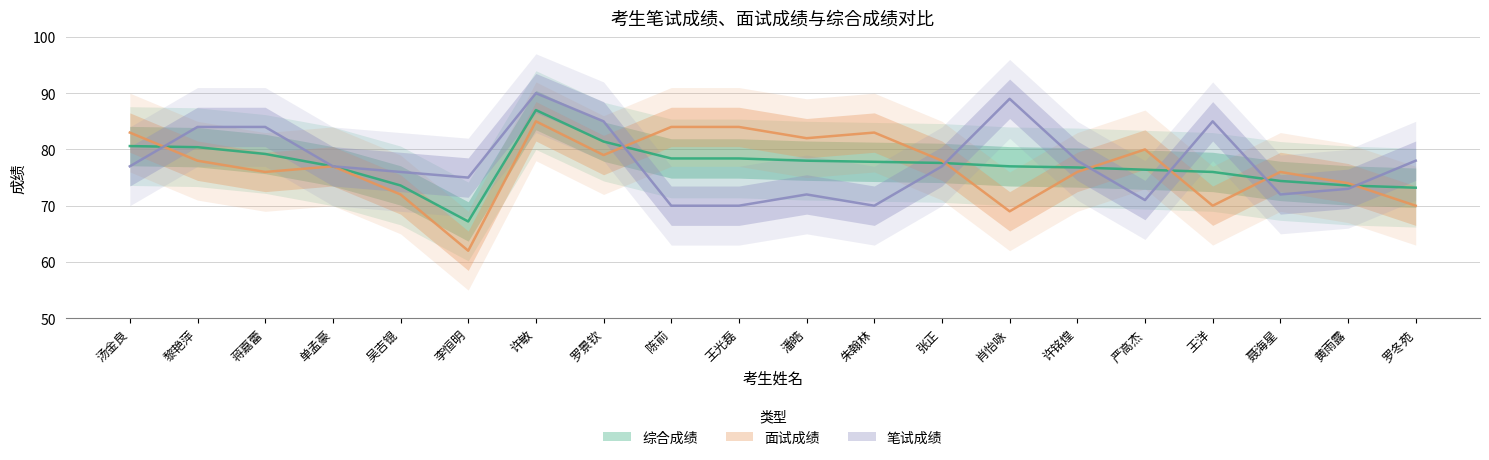

At which category does 笔试成绩 reach its first local peak?

许敏